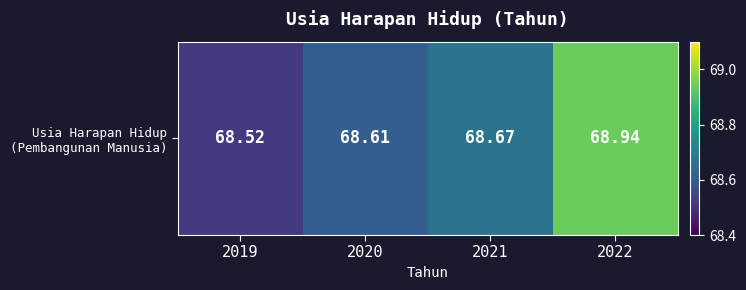

Between 2020 and 2022, which is larger?

2022